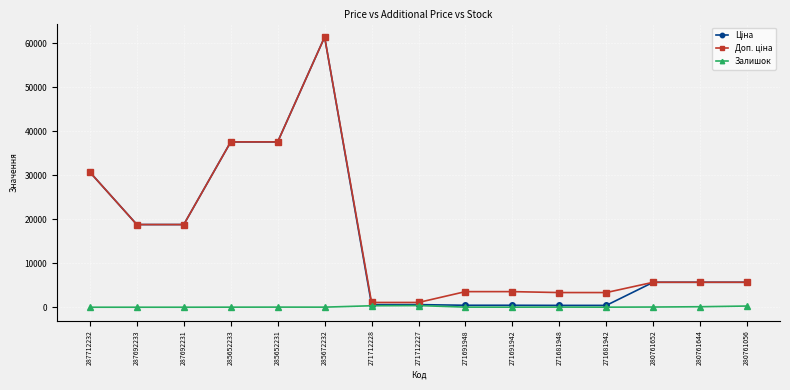

At which category does the chart reach its peak across all series?

285672232